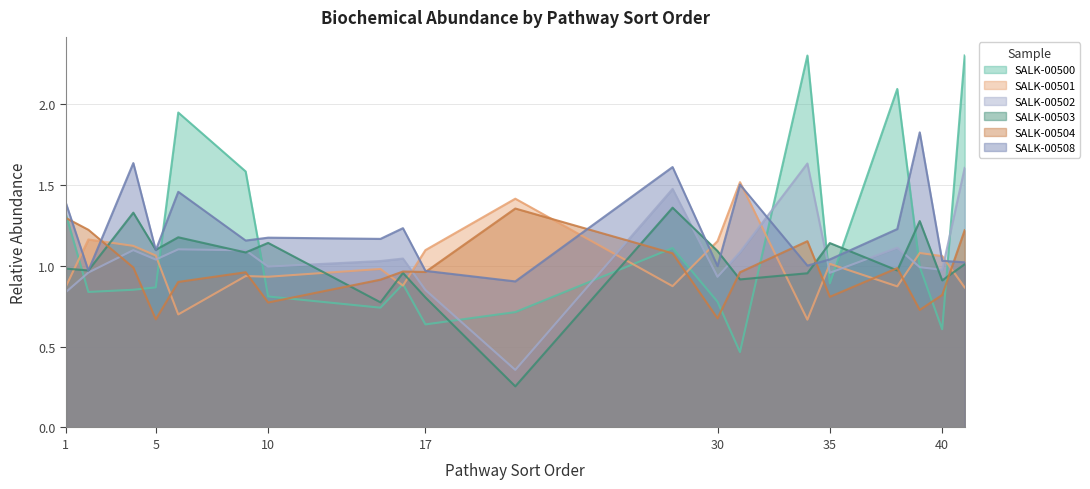

At which label is SALK-00508 closest to 1?

30